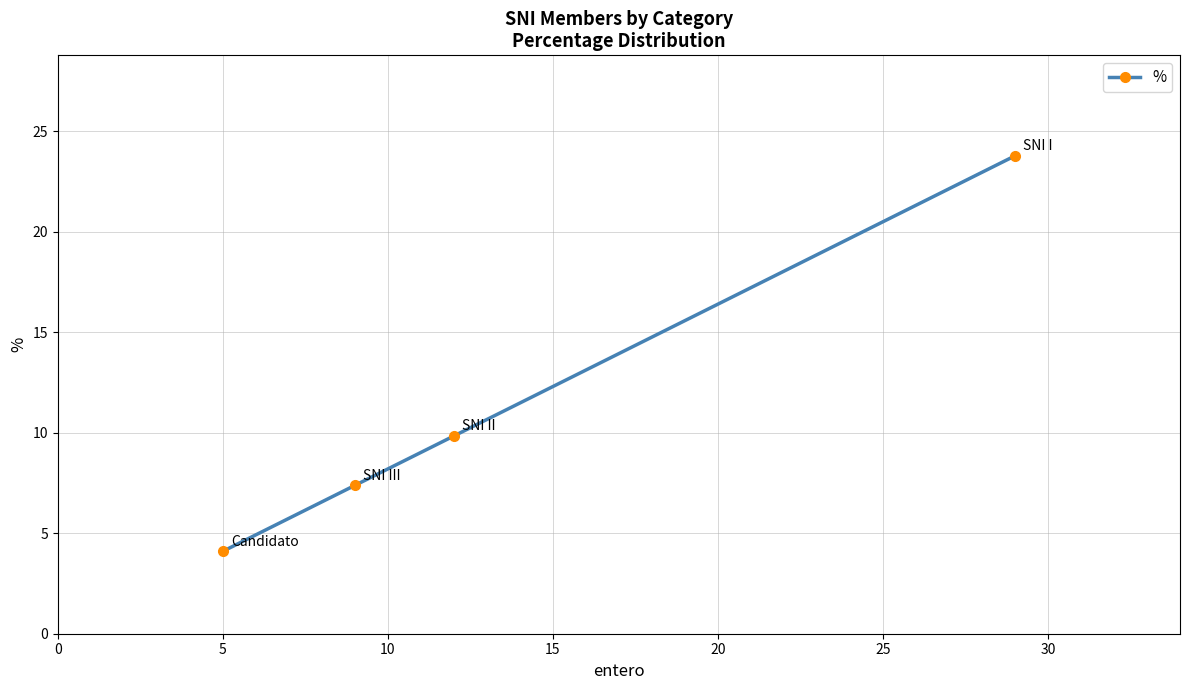

What is the difference between the maximum and second lowest values?

16.4